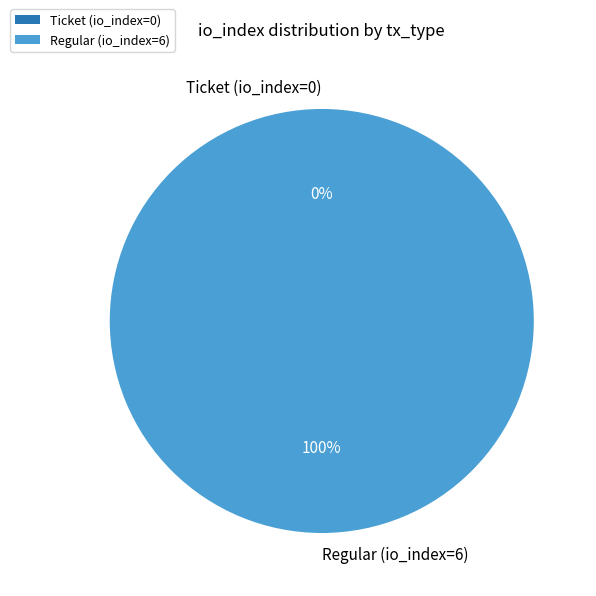

Does Ticket (io_index=0) account for over 50% of the chart?

No